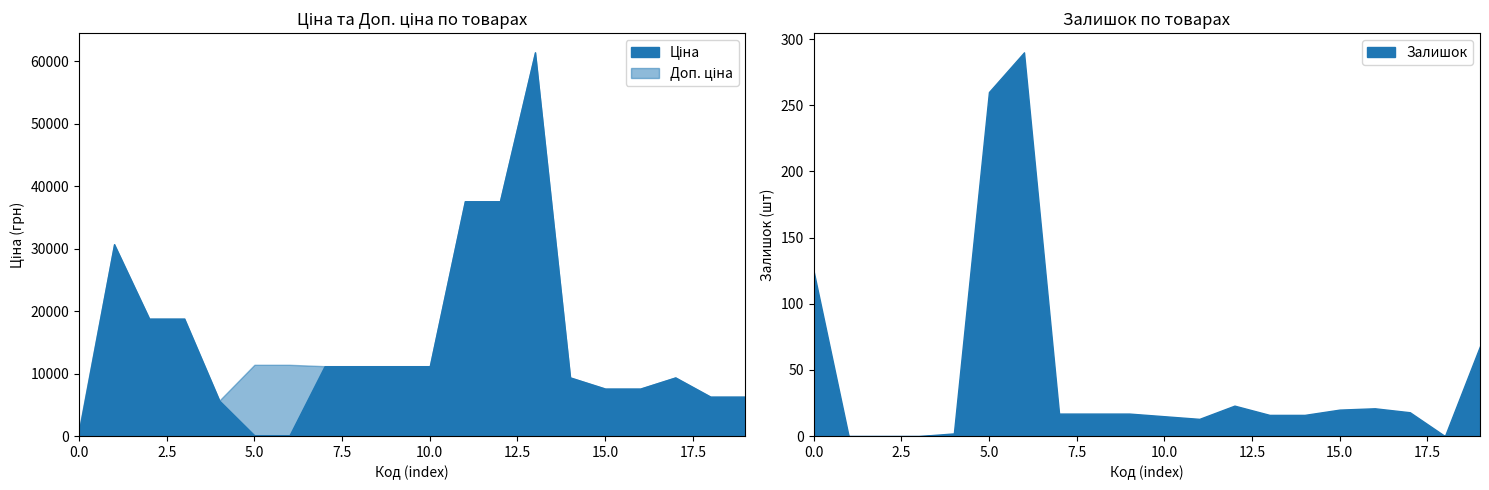

True or false: Залишок and Ціна intersect in this chart.

True